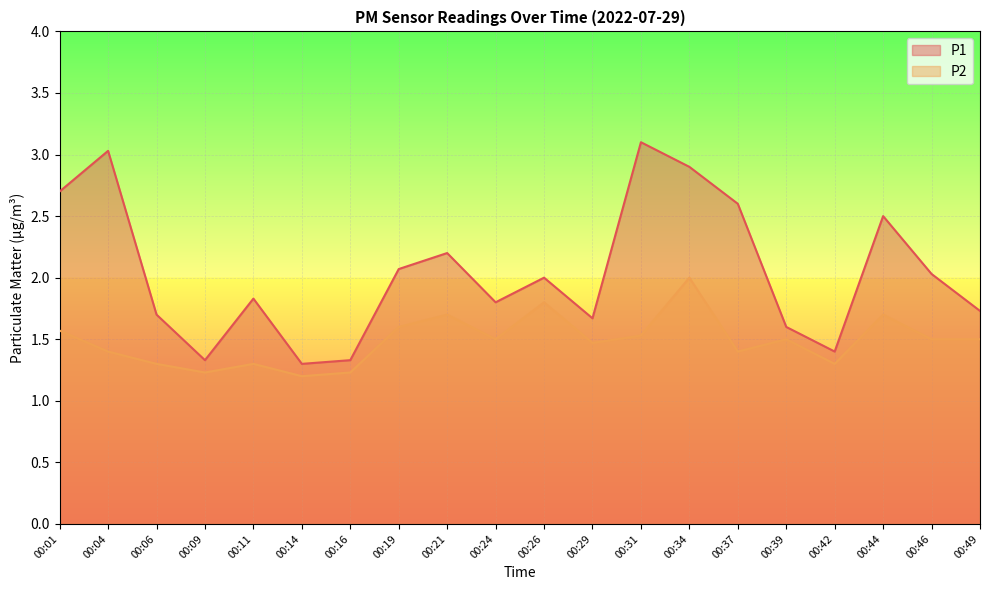

True or false: P1 and P2 cross at least once.

False